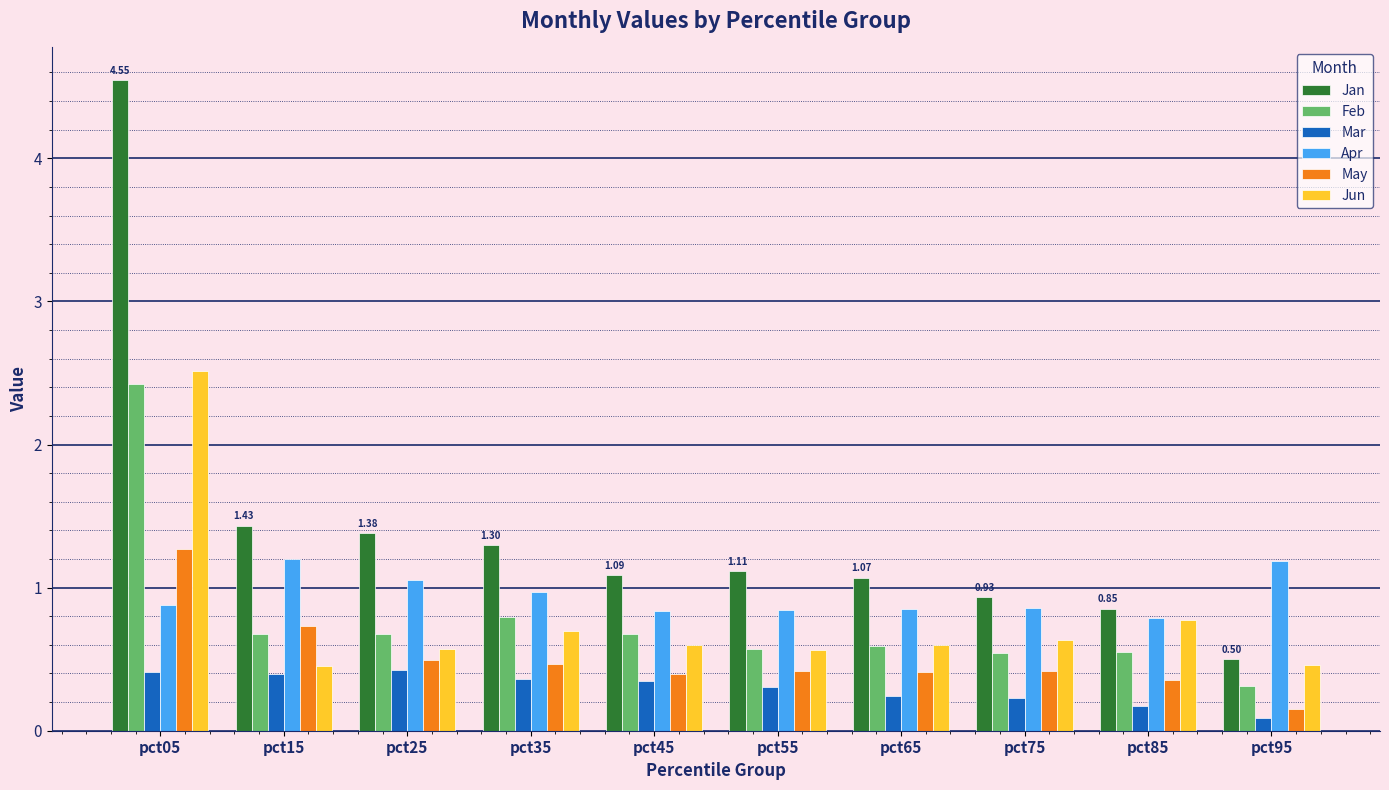

What is the difference between the maximum and second lowest values in the Mar series?

0.3